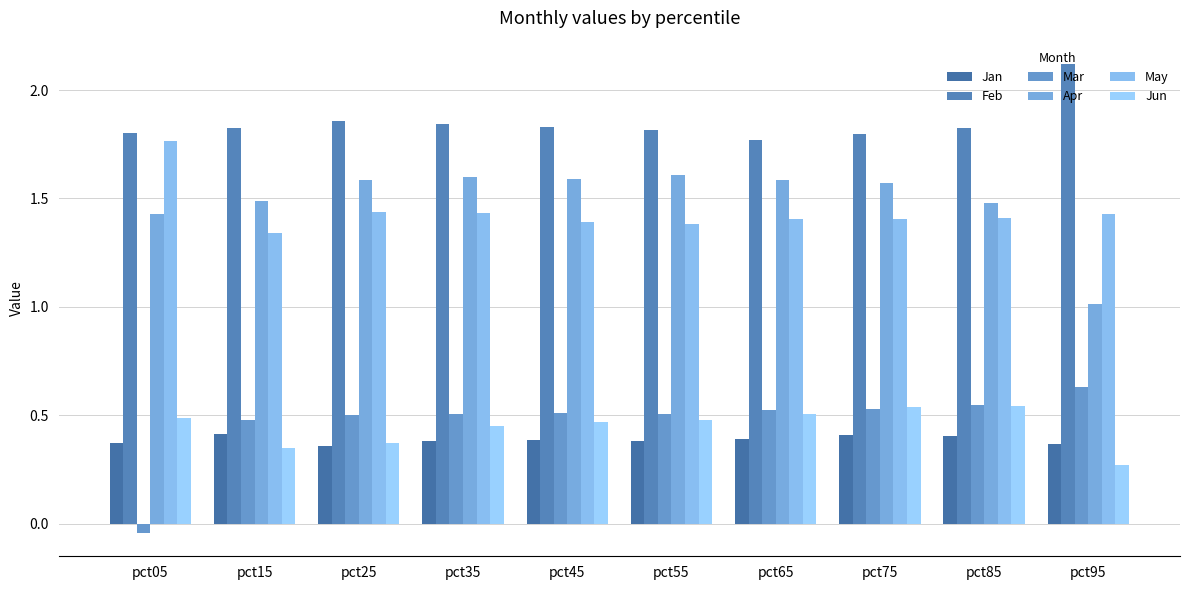

Reading left to right, extract all data points from this chart.

Jan: 0.4	0.4	0.4	0.4	0.4	0.4	0.4	0.4	0.4	0.4
Feb: 1.8	1.8	1.9	1.8	1.8	1.8	1.8	1.8	1.8	2.1
Mar: -0.0	0.5	0.5	0.5	0.5	0.5	0.5	0.5	0.5	0.6
Apr: 1.4	1.5	1.6	1.6	1.6	1.6	1.6	1.6	1.5	1.0
May: 1.8	1.3	1.4	1.4	1.4	1.4	1.4	1.4	1.4	1.4
Jun: 0.5	0.3	0.4	0.4	0.5	0.5	0.5	0.5	0.5	0.3